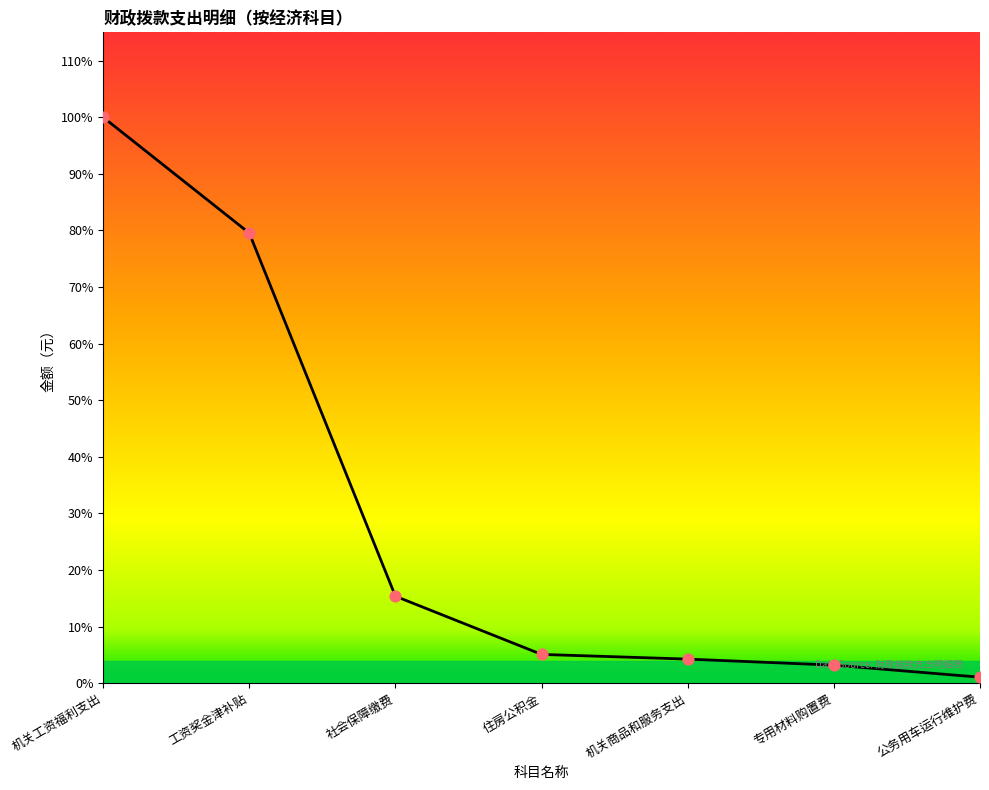

Approximately how many times larger is the value at 社会保障缴费 compared to 机关工资福利支出?

0.2